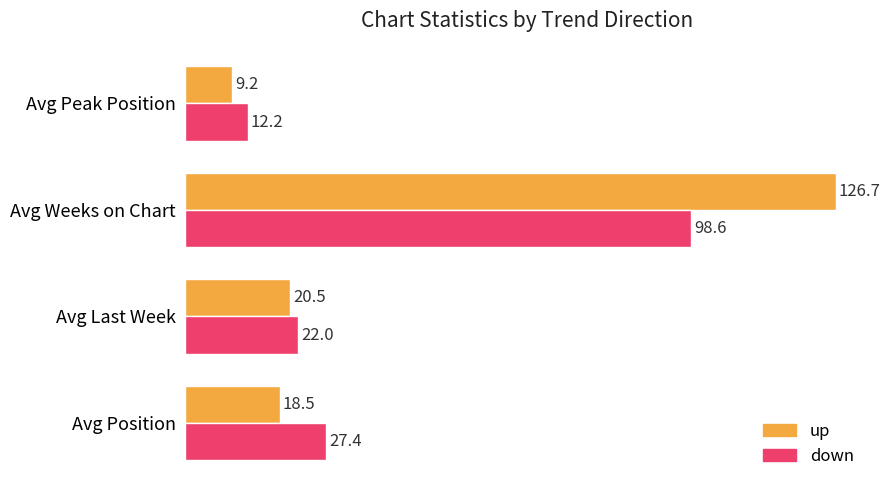

What is the difference between the maximum and minimum values in the up series?

117.6